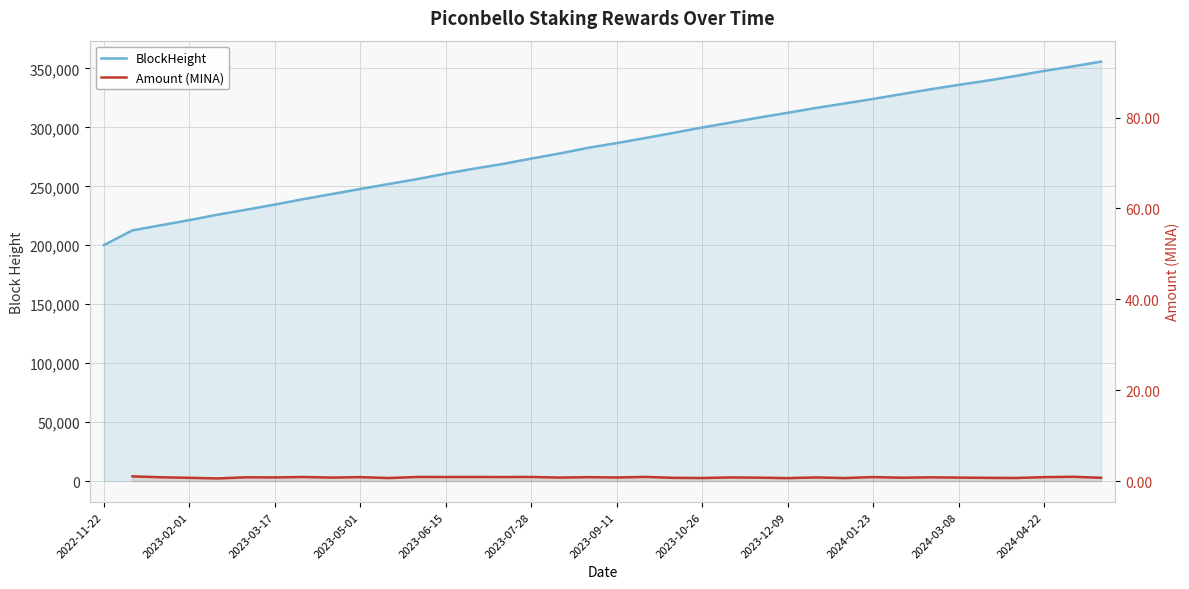

Approximately how many times larger is the value at 2023-08-12 compared to 2023-05-01?

1.1